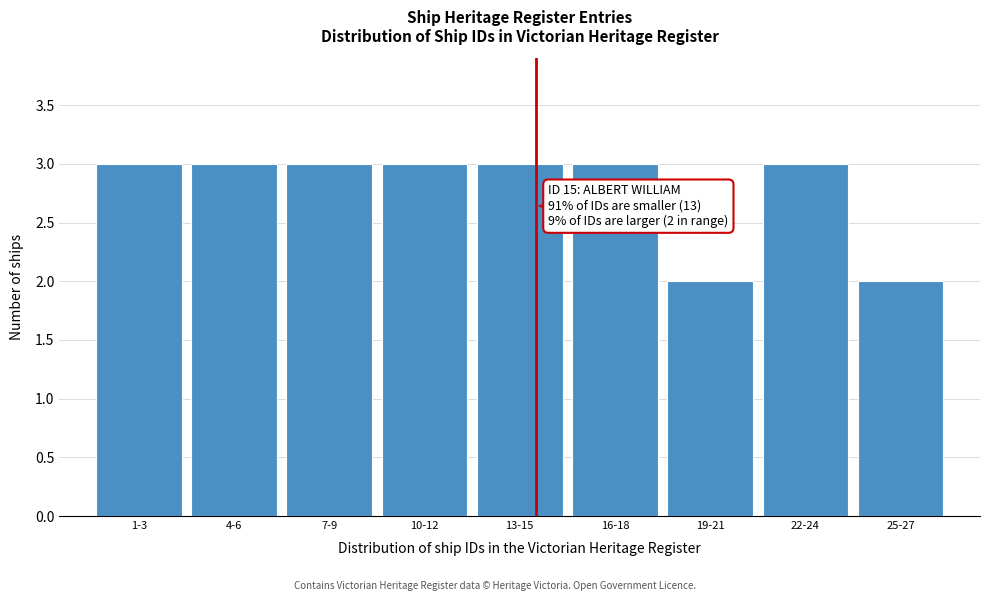

Reading left to right, list all the values displayed in this chart.

1-3=3	4-6=3	7-9=3	10-12=3	13-15=3	16-18=3	19-21=2	22-24=3	25-27=2